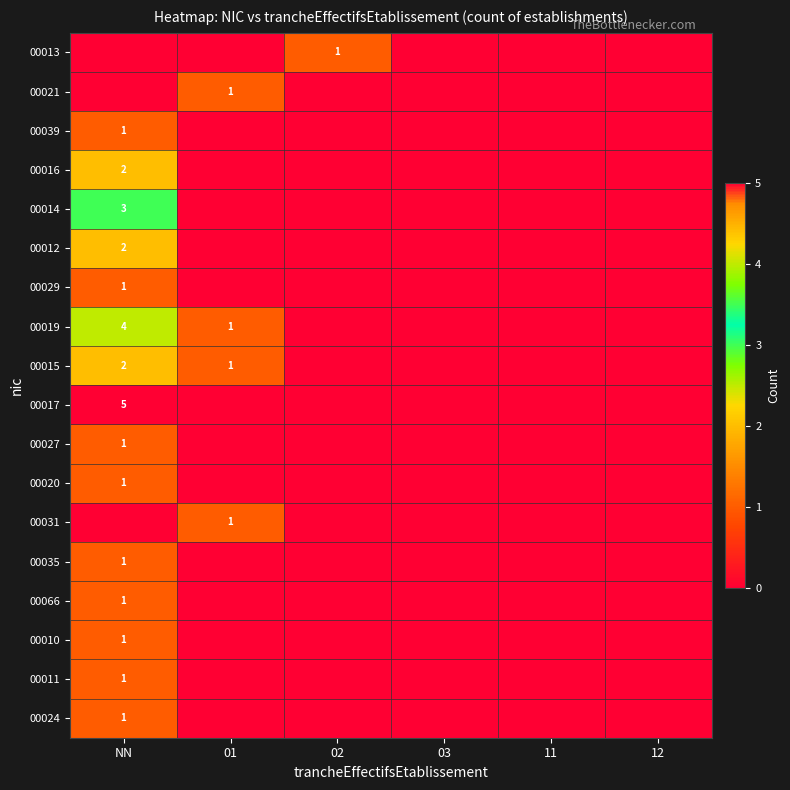

The 00039 series shows 1 at NN. True or false?

True